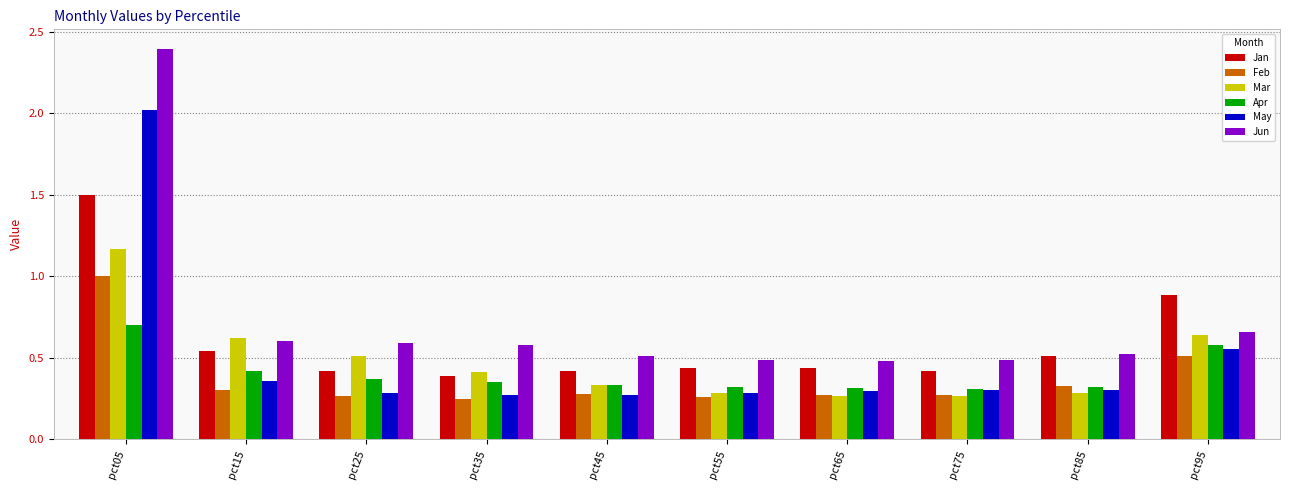

Does the chart contain any negative values?

No